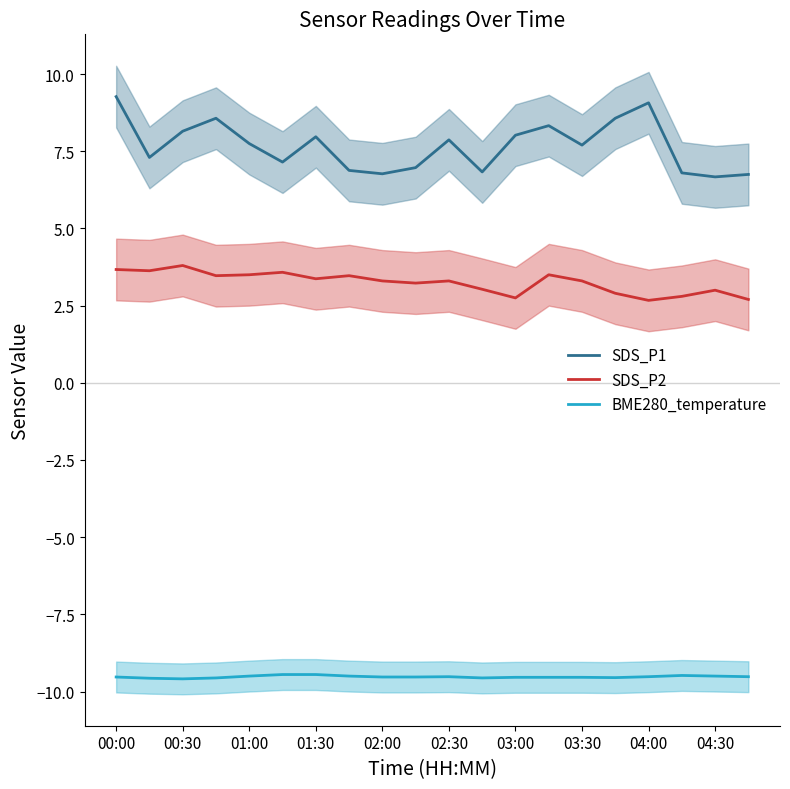

At how many categories does at least one series exceed 2?

20